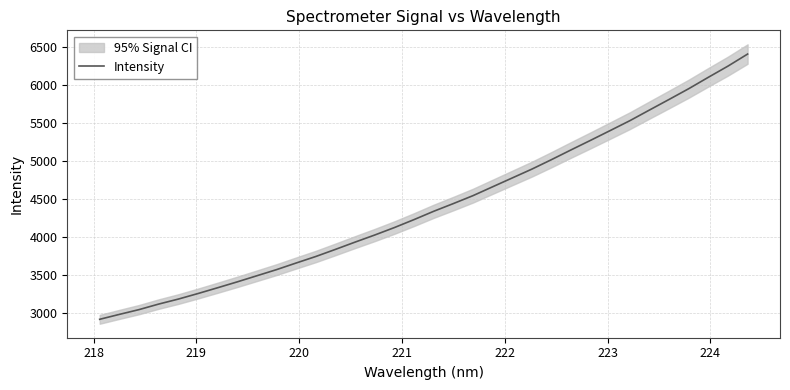

What is the maximum value for Intensity?

6403.4